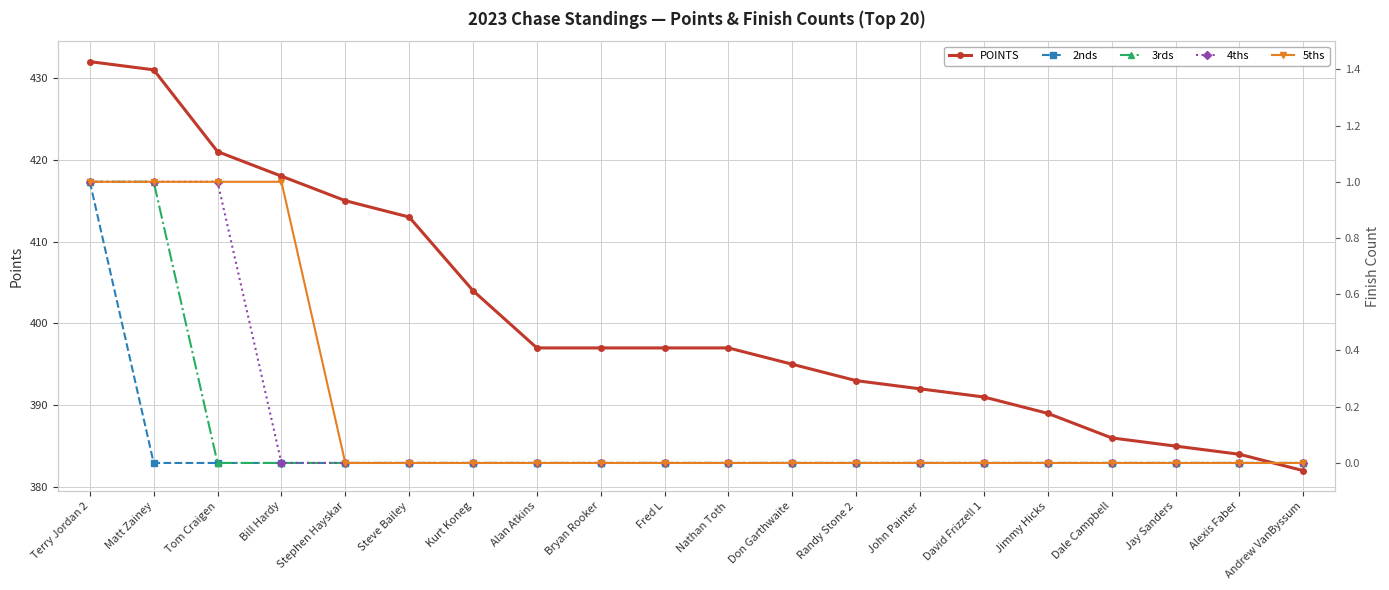

True or false: 5ths and 3rds cross at least once.

False